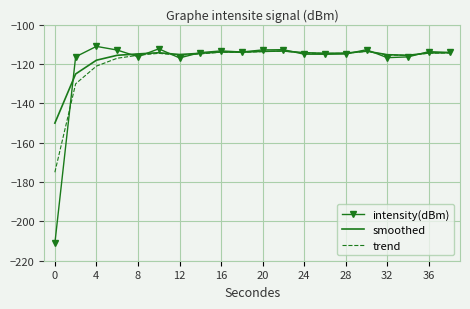

Which series has the widest spread of values?

intensity(dBm)